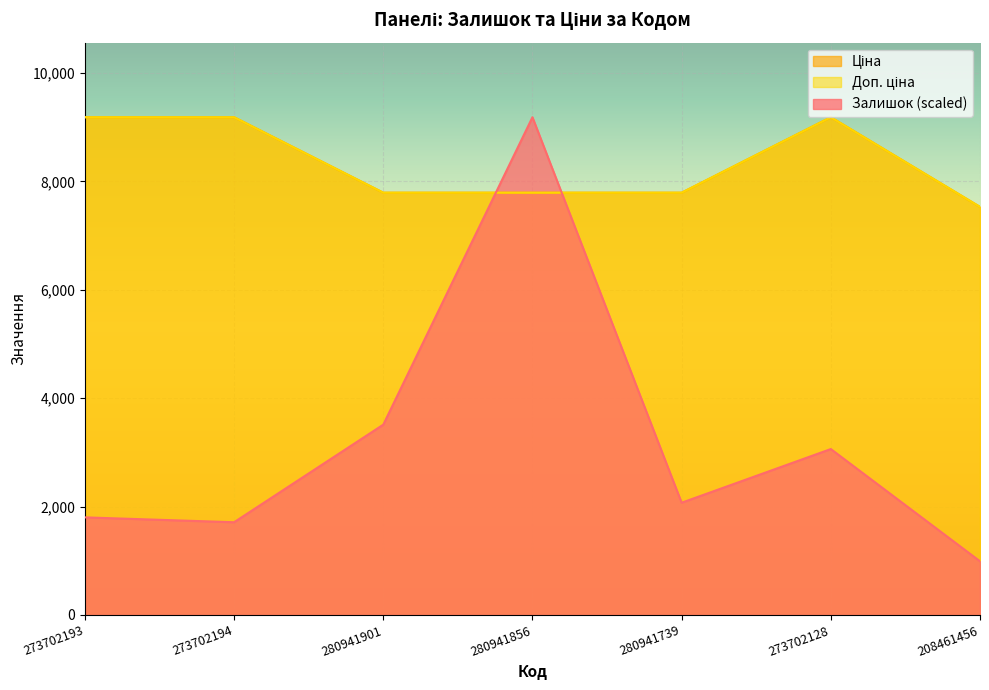

Between 273702128 and 208461456, which is larger?

273702128